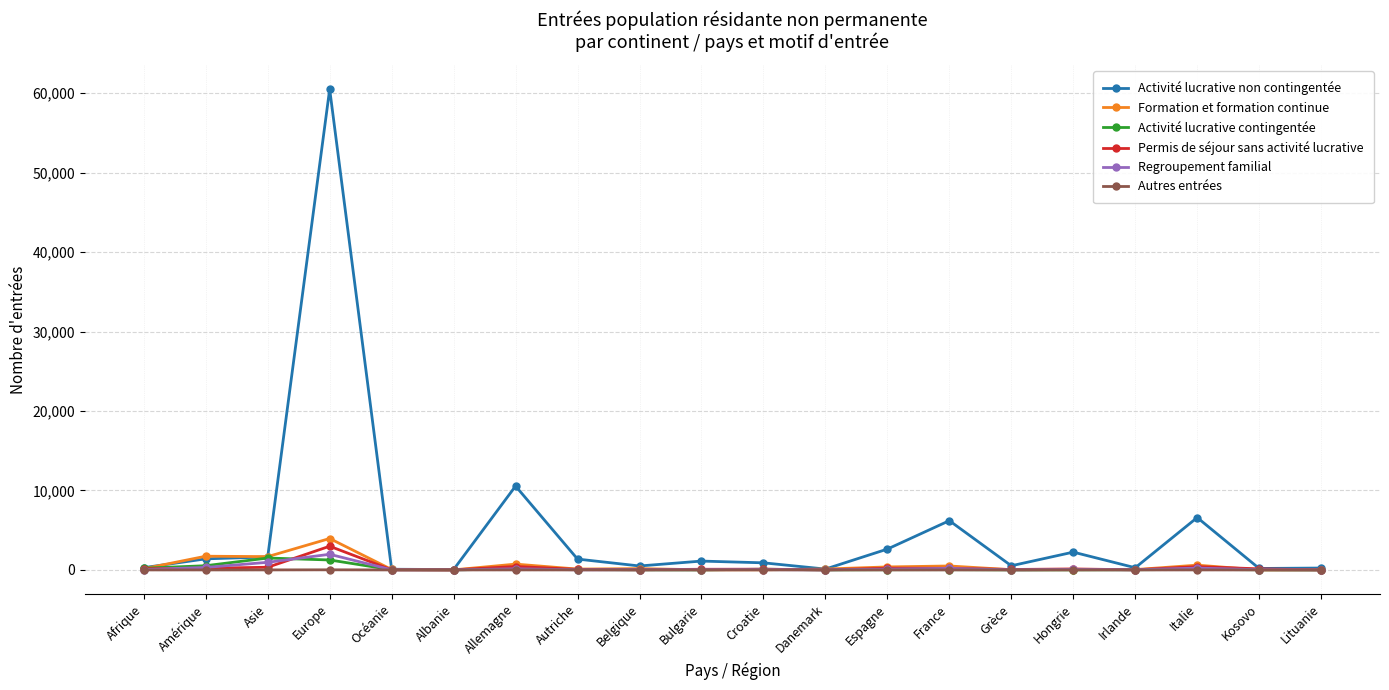

What is the label of the 4th point from the right?

Irlande